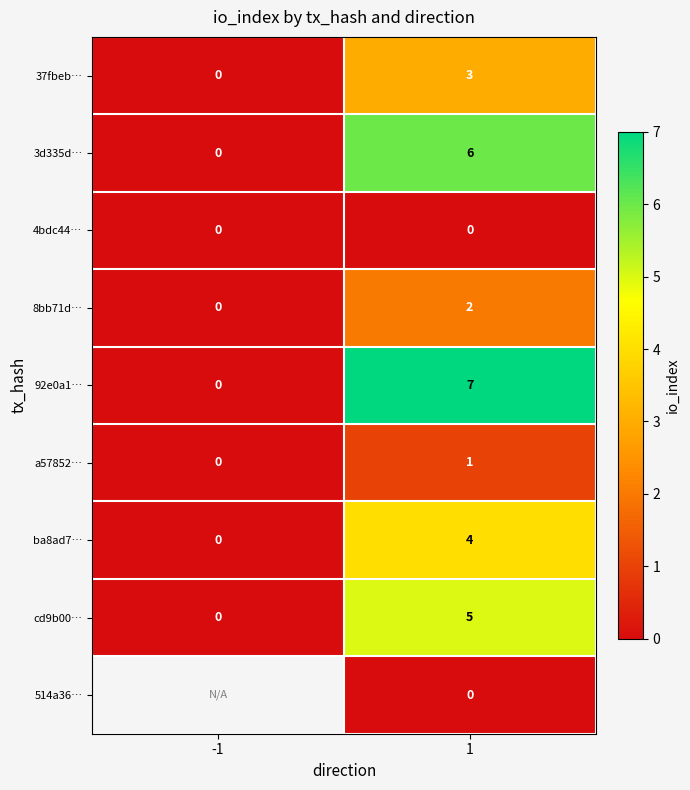

True or false: cd9b00… has a value of 2 at 1.

False